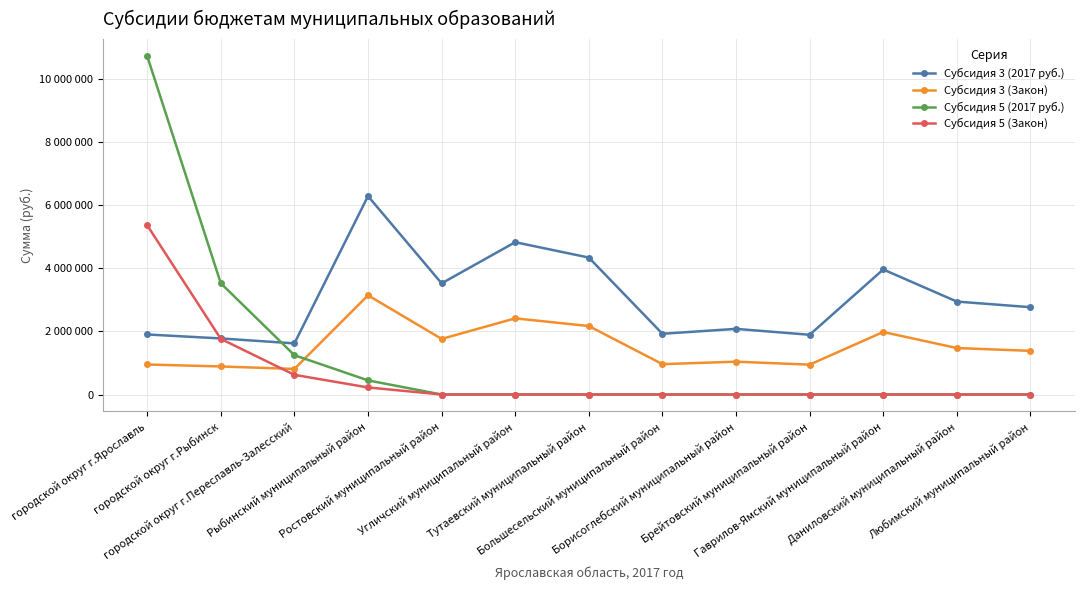

What is the difference between the highest and lowest values at Борисоглебский муниципальный район?

2077182